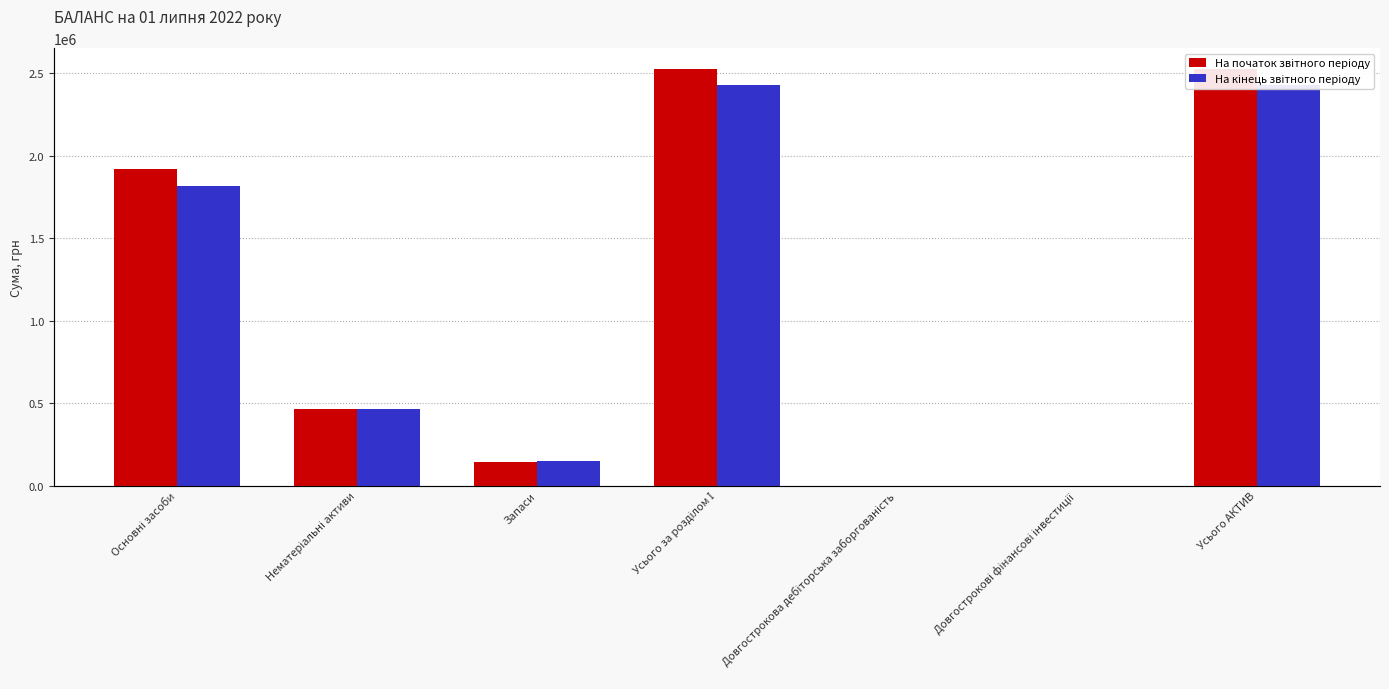

What is the label of the 6th bar from the left?

Довгострокові фінансові інвестиції